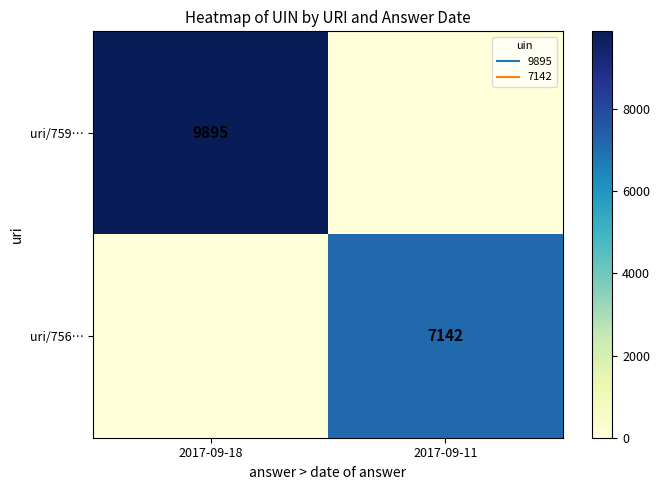

At which label is uri/756… closest to 3571?

2017-09-18